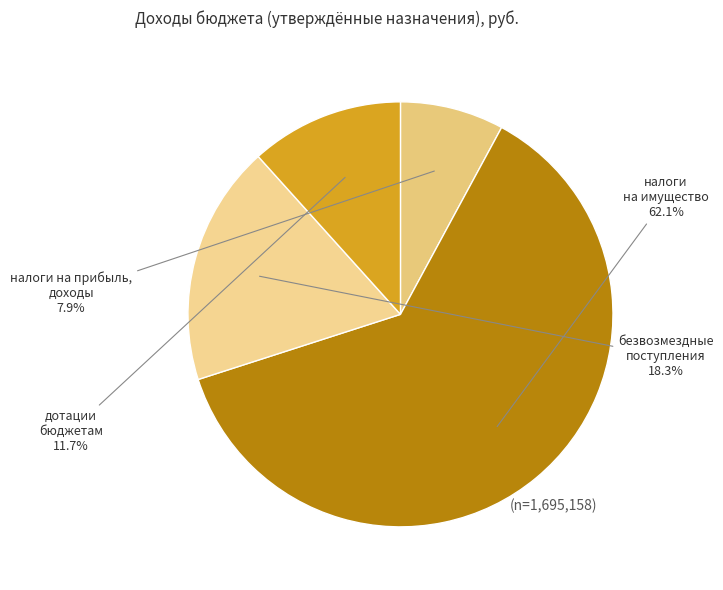

Count the number of slices in the pie.

4